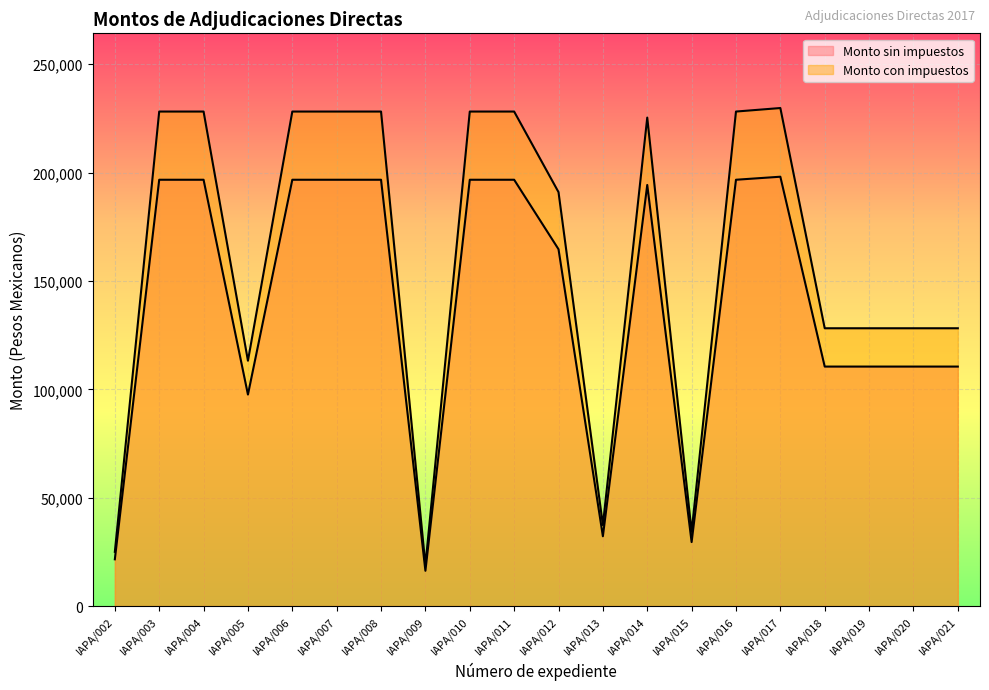

Which series has the widest spread of values?

Monto con impuestos